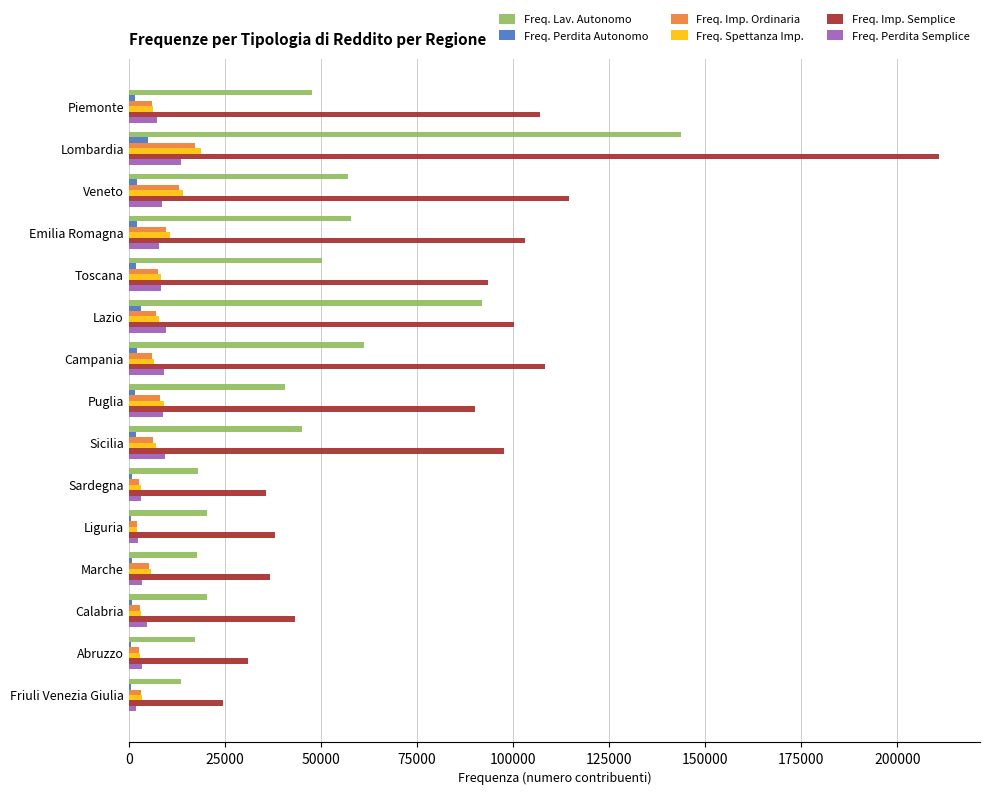

Which category has the highest value across all series?

Lombardia